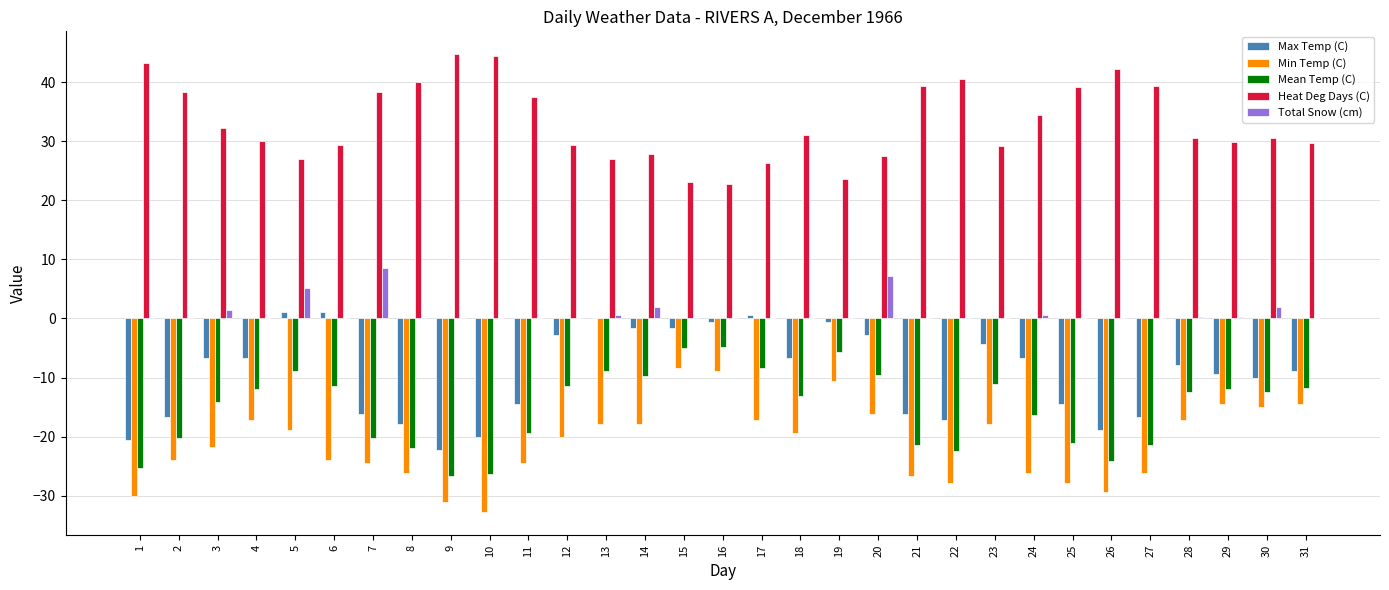

Are the bars grouped side by side (vs. stacked)?

Yes